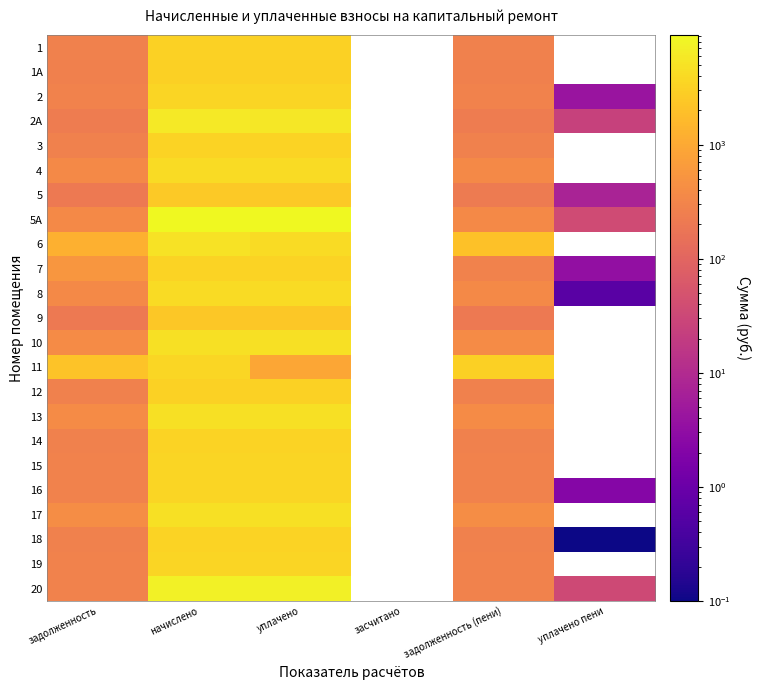

Rank the series by their maximum value, from highest to lowest.

5А, 20, 2А, 6, 17, 10, 13, 4, 8, 11, 19, 2, 15, 16, 7, 14, 18, 3, 12, 1, 1А, 5, 9